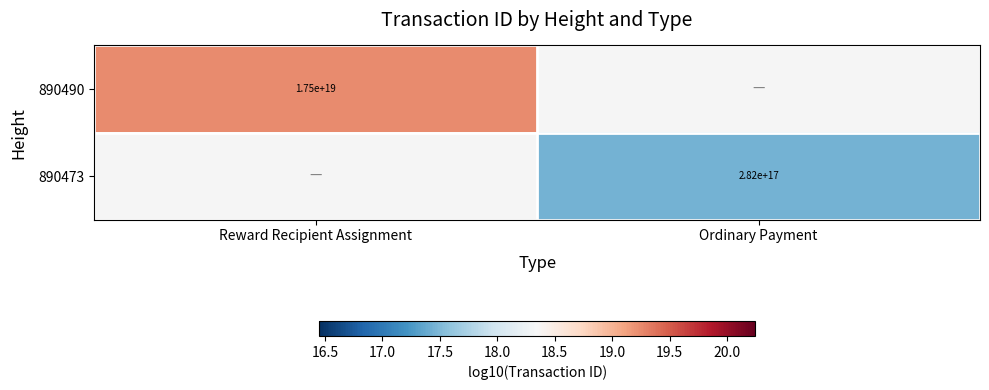

Count the number of data series in this chart.

2